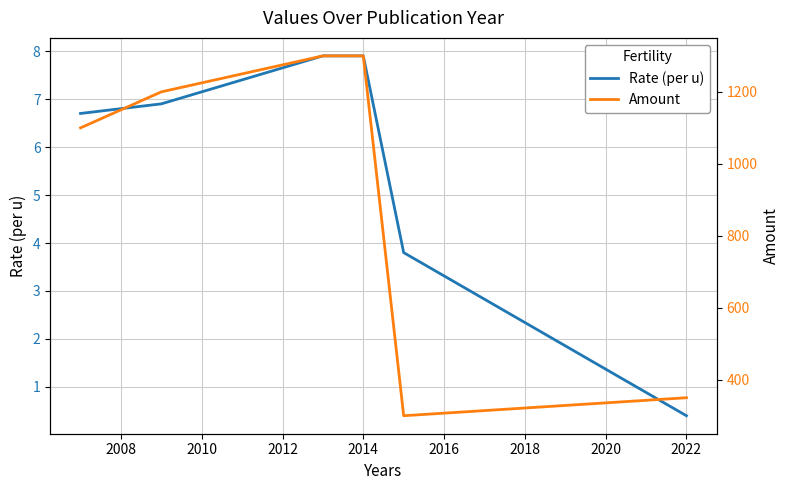

True or false: Rate (per u) has a value of 7.9 at 2014.

True